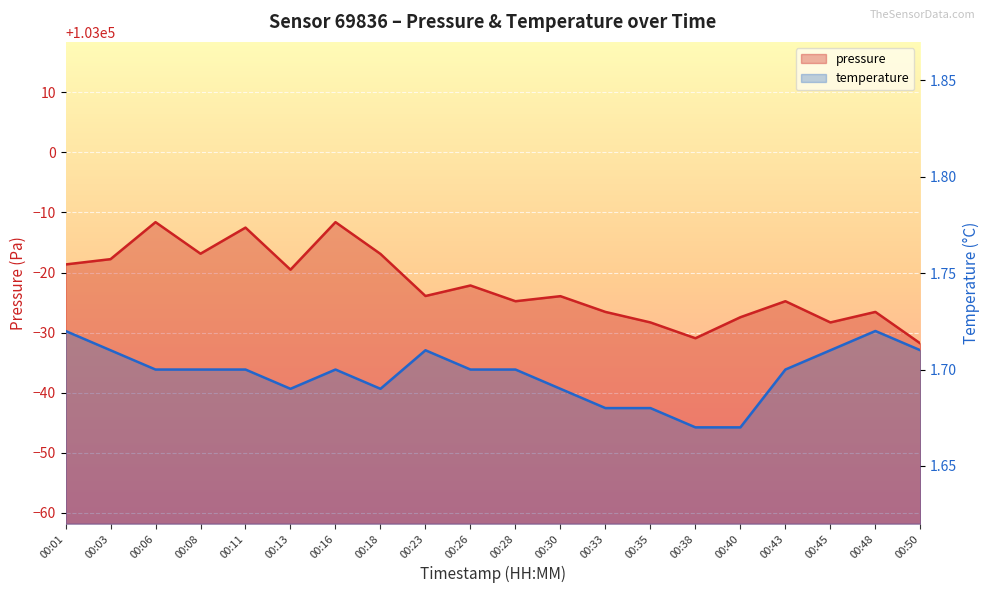

True or false: pressure and temperature cross at least once.

False